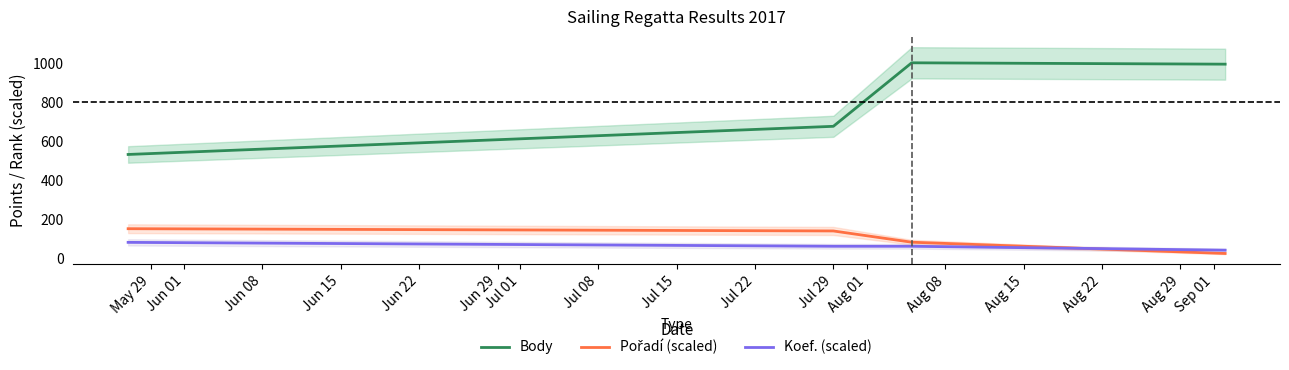

What is the minimum value for Body?

533.0